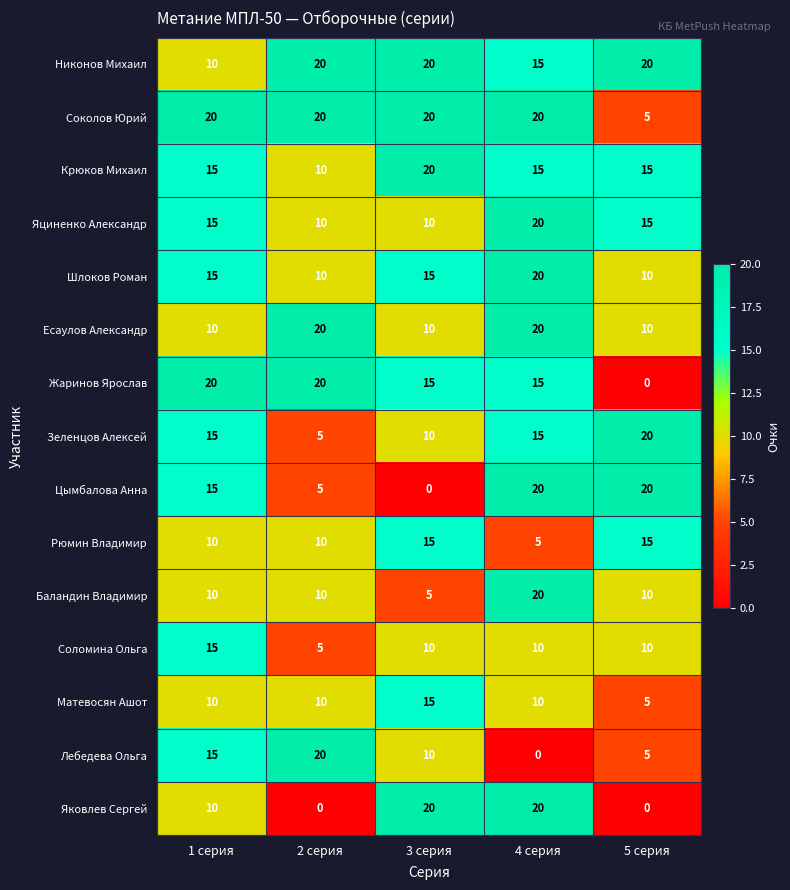

Count the Соломина Ольга values in the range 10 to 11.

3